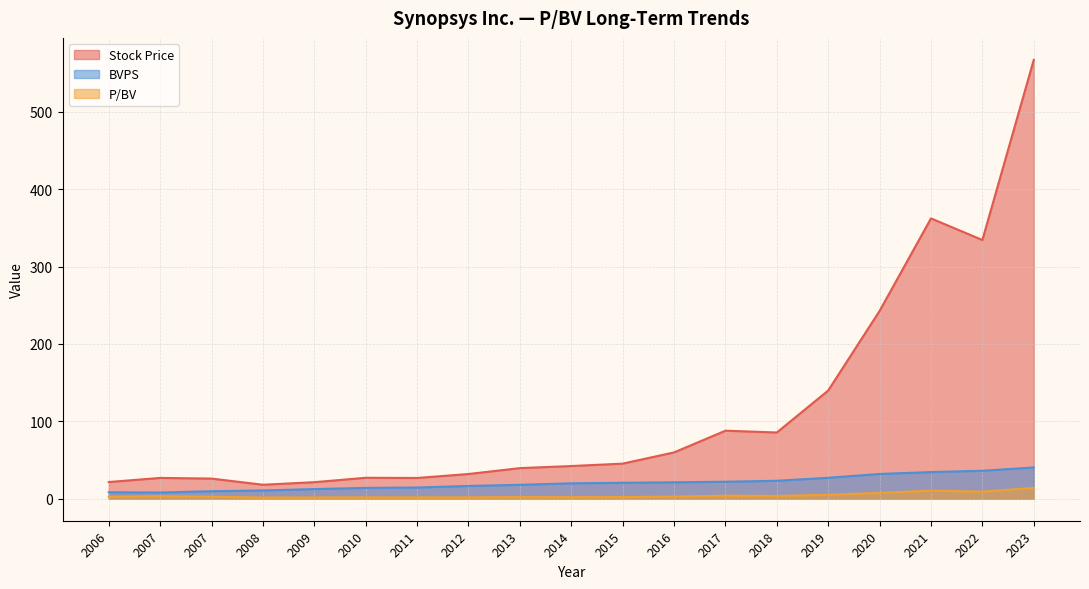

Between 2023 and 2009, which is larger?

2023